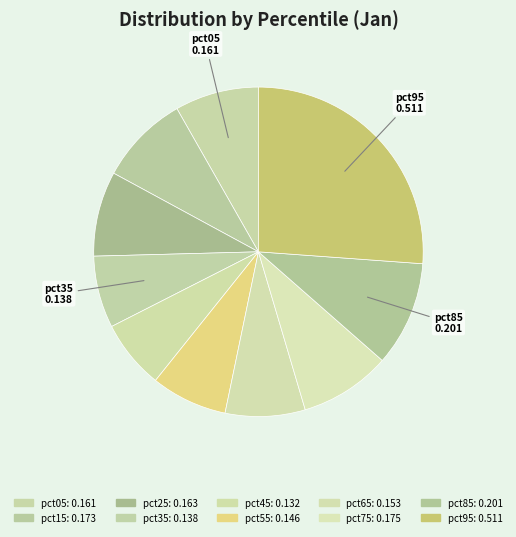

To the nearest percent, what is the difference between the pct45 and pct05 slice percentages?

1%